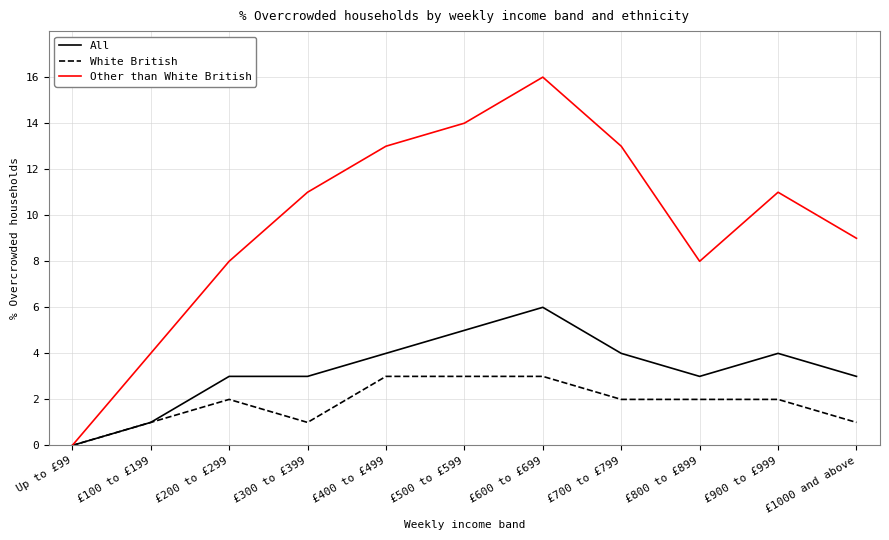

Which series has the largest total across all categories?

Other than White British